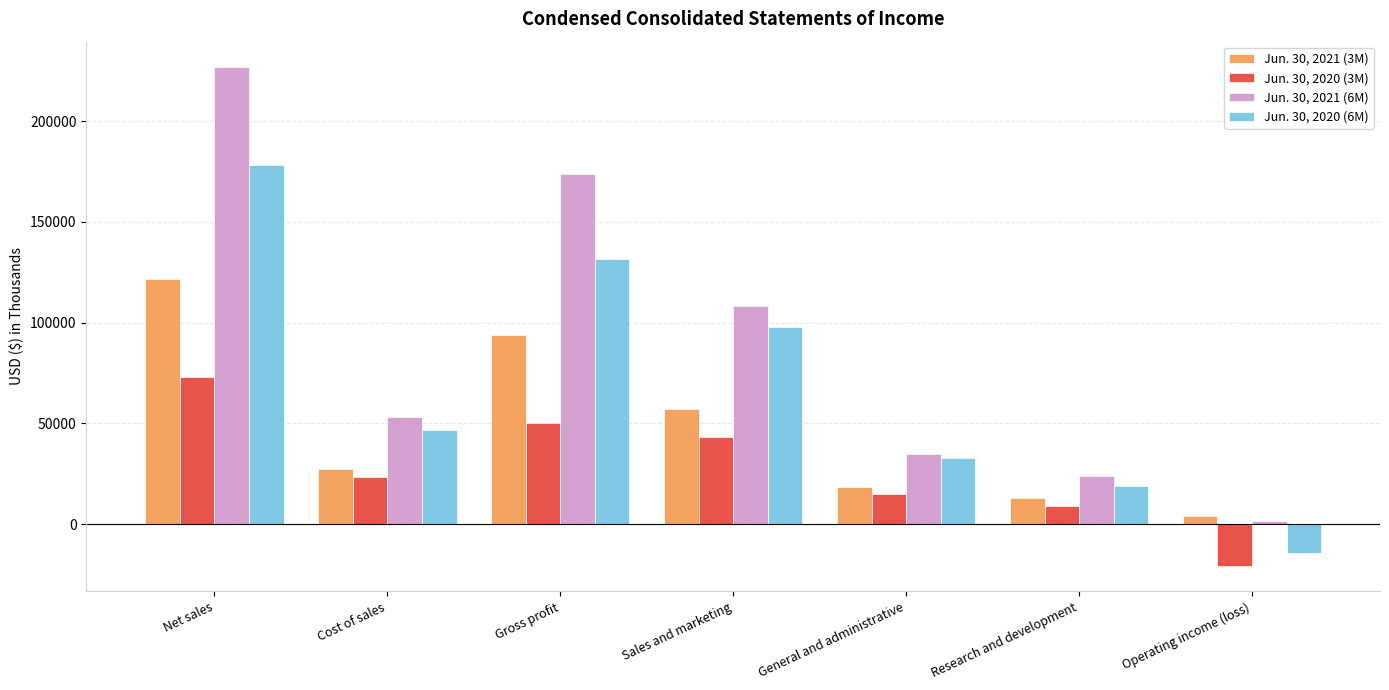

Is the value of Jun. 30, 2021 (3M) at General and administrative greater than the value of Jun. 30, 2020 (3M) at Sales and marketing?

No